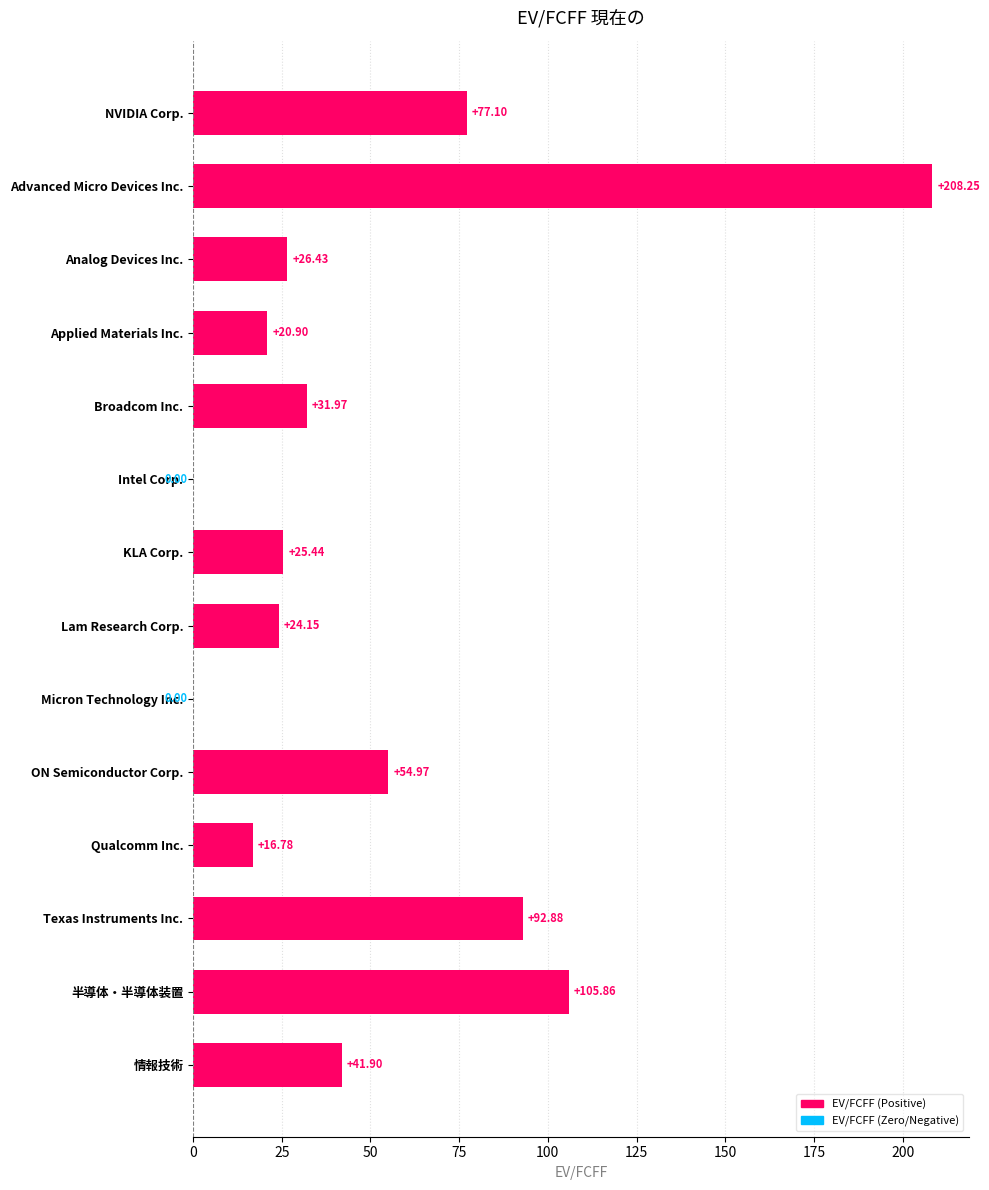

Between Lam Research Corp. and Intel Corp., which is larger?

Lam Research Corp.